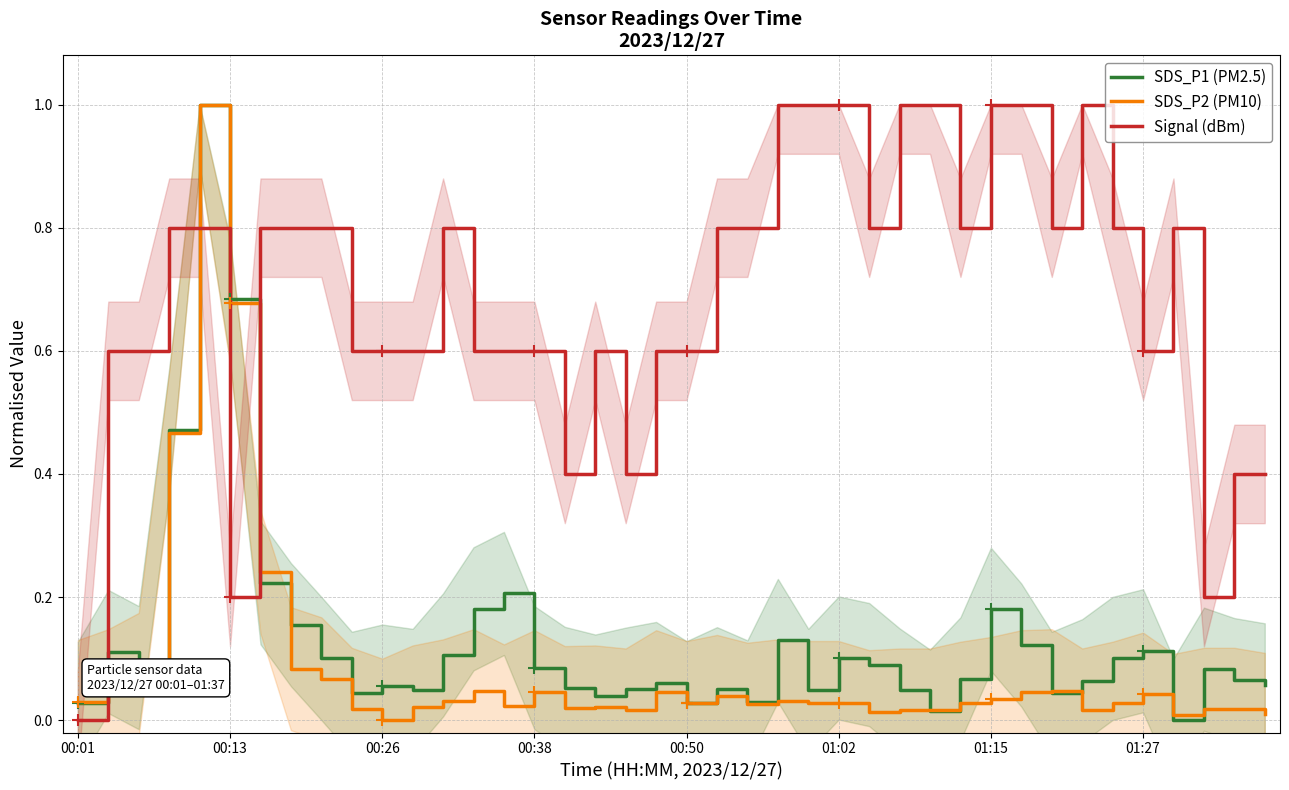

Which category has the lowest value in the Signal (dBm) series?

00:01